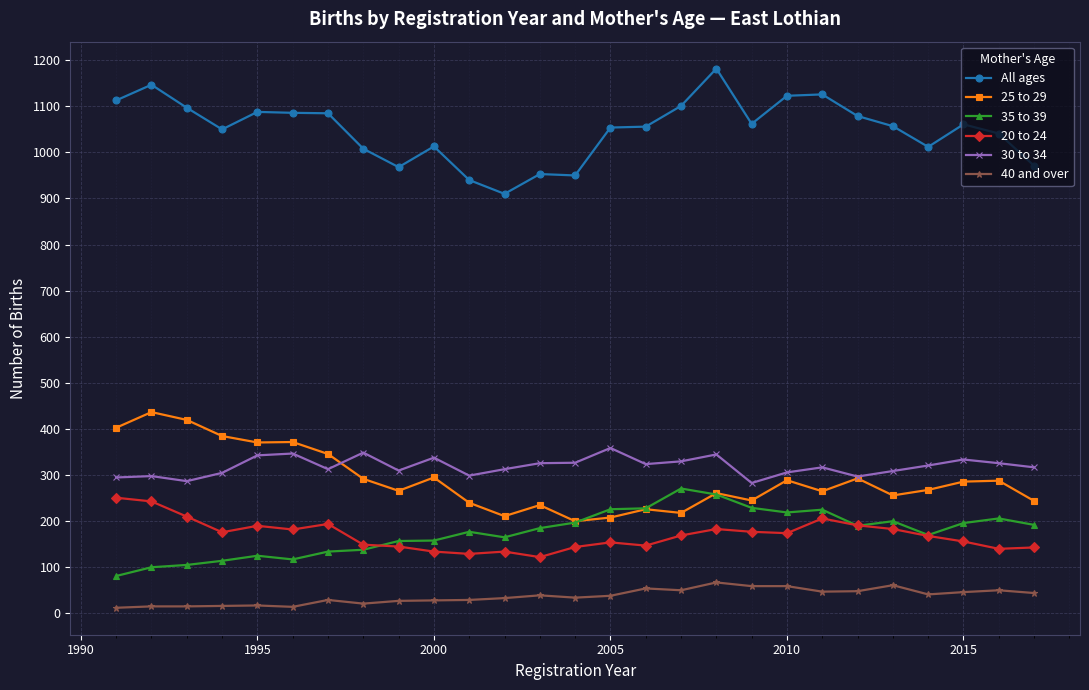

At how many categories does at least one series exceed 768?

27